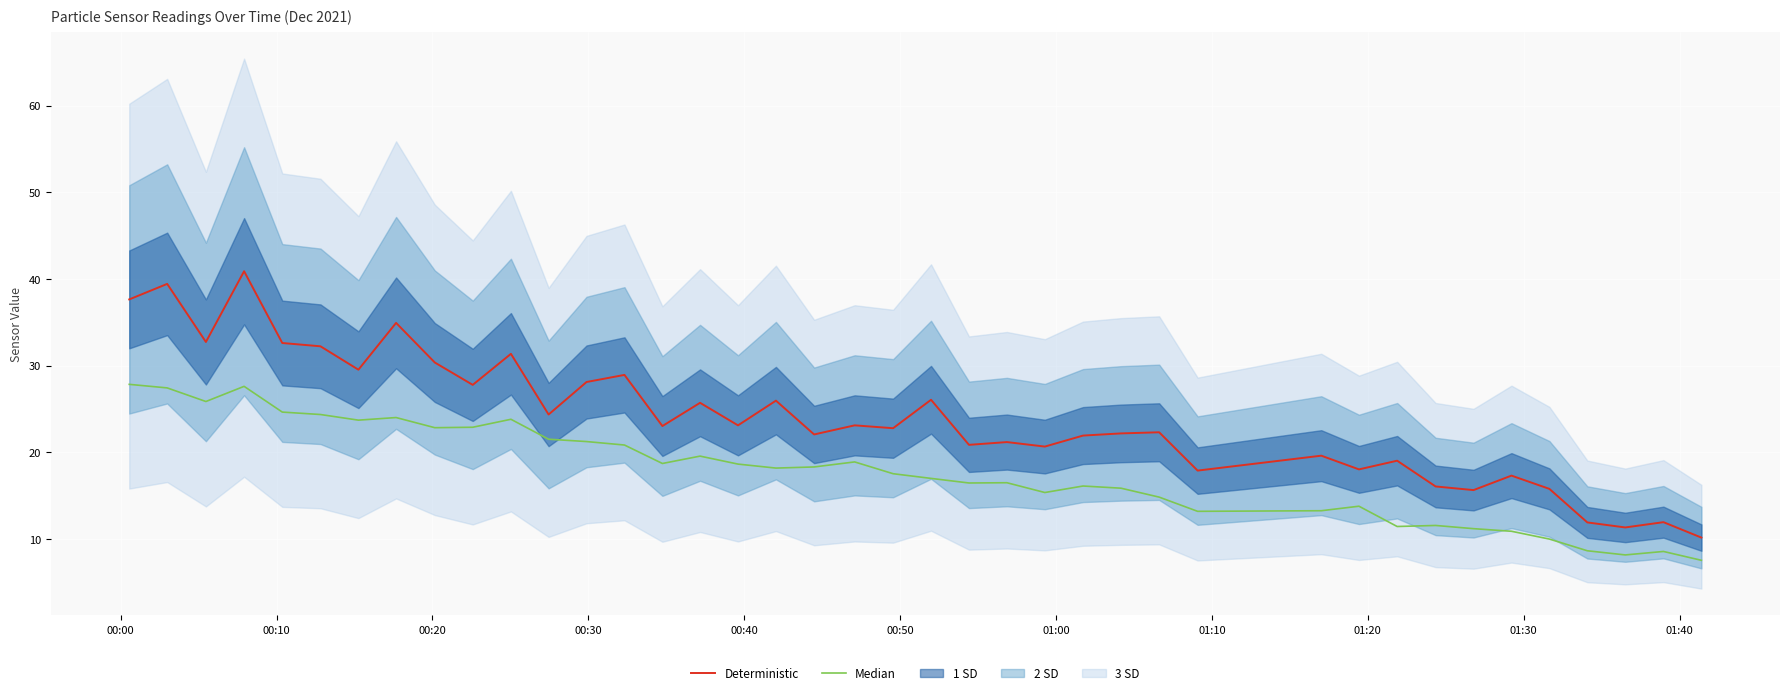

What is the minimum value for Deterministic?

10.2